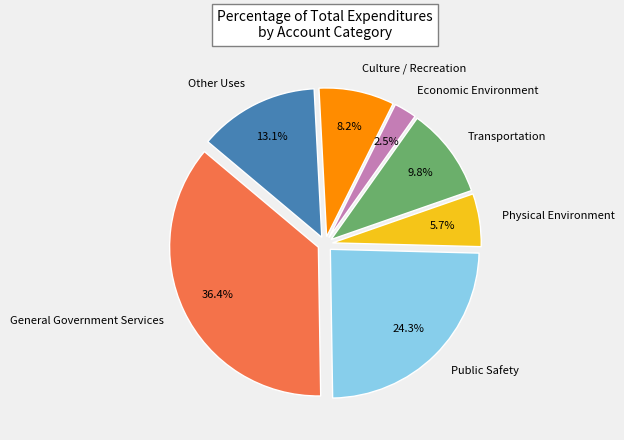

To the nearest percent, what is the difference between the Transportation and Physical Environment slice percentages?

4%